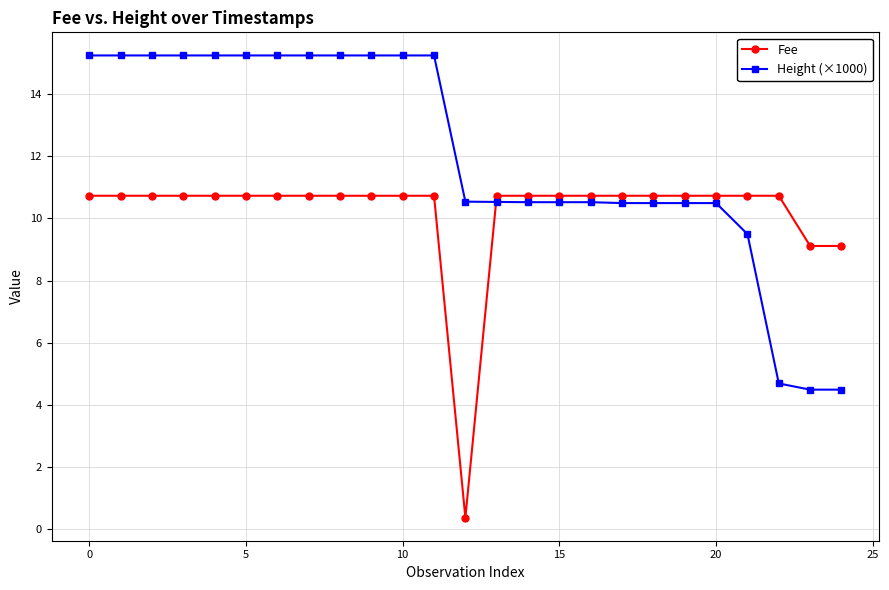

What is the average value of the Height (×1000) series?

12.0